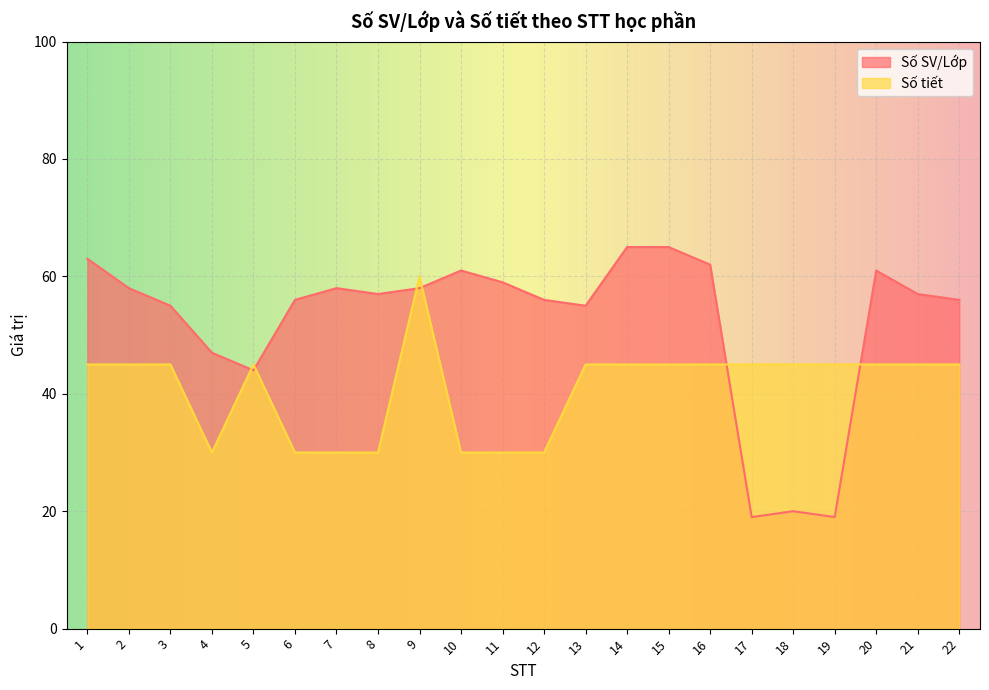

How many times do Số SV/Lớp and Số tiết cross each other?

6